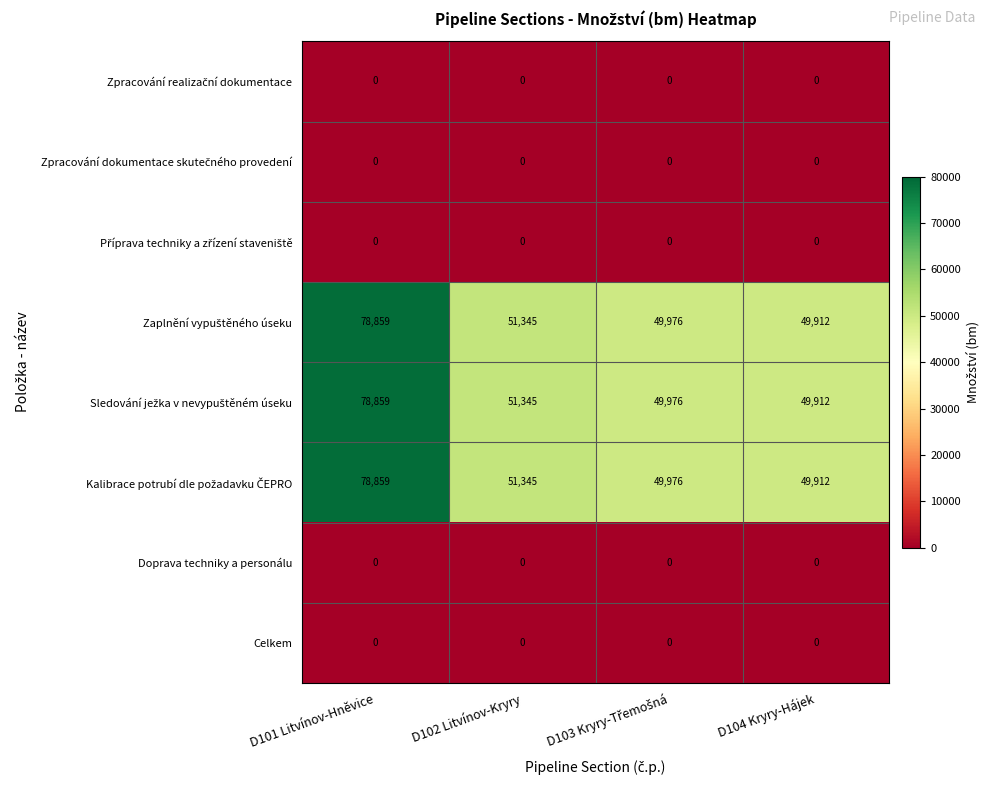

At how many categories does at least one series exceed 37315?

4